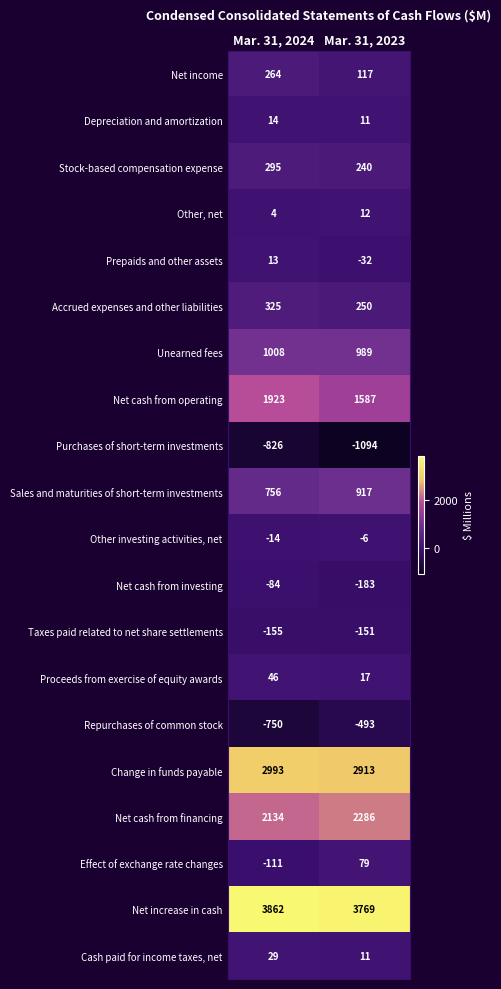

At which label is Proceeds from exercise of equity awards closest to 31?

Mar. 31, 2023